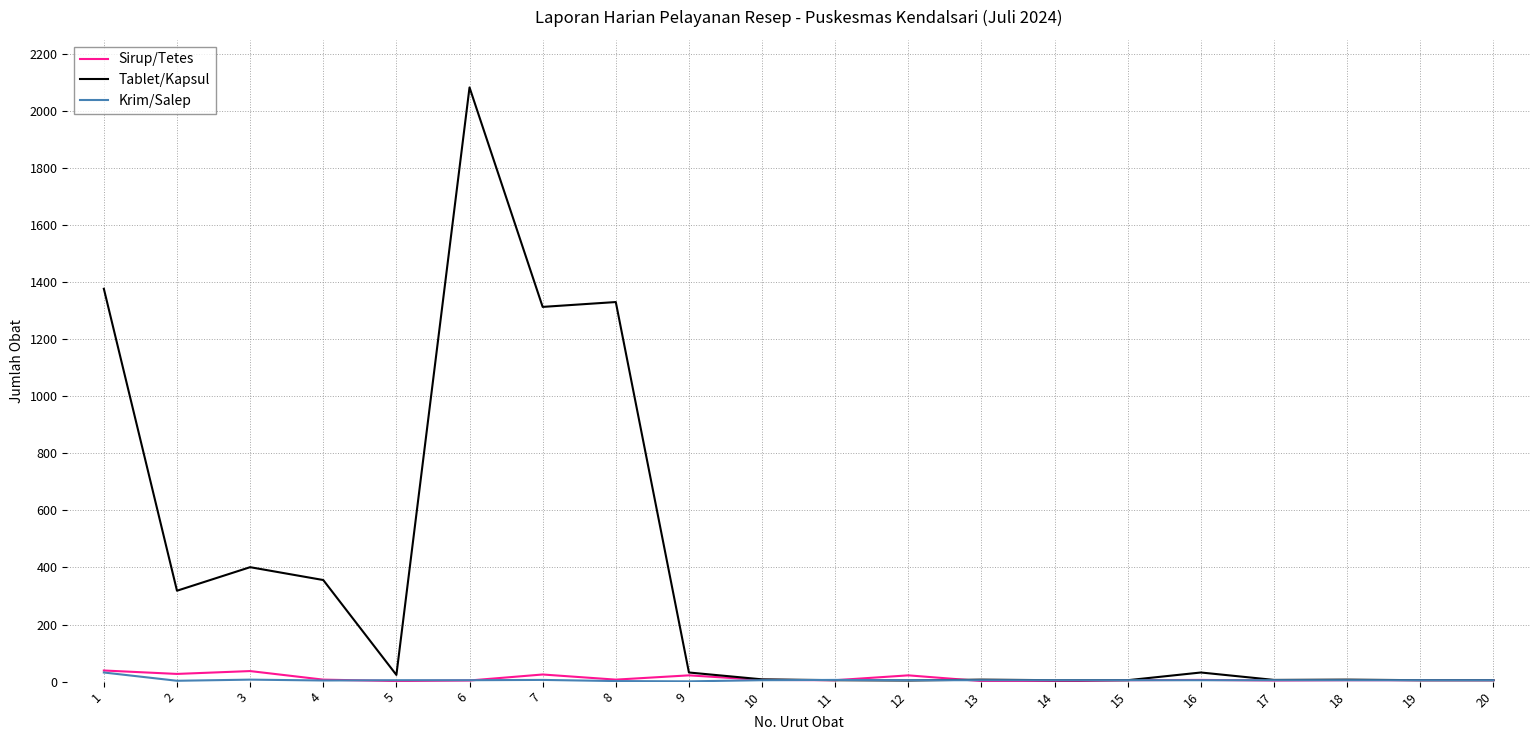

What is the difference between the second highest and minimum values in the Krim/Salep series?

6.0